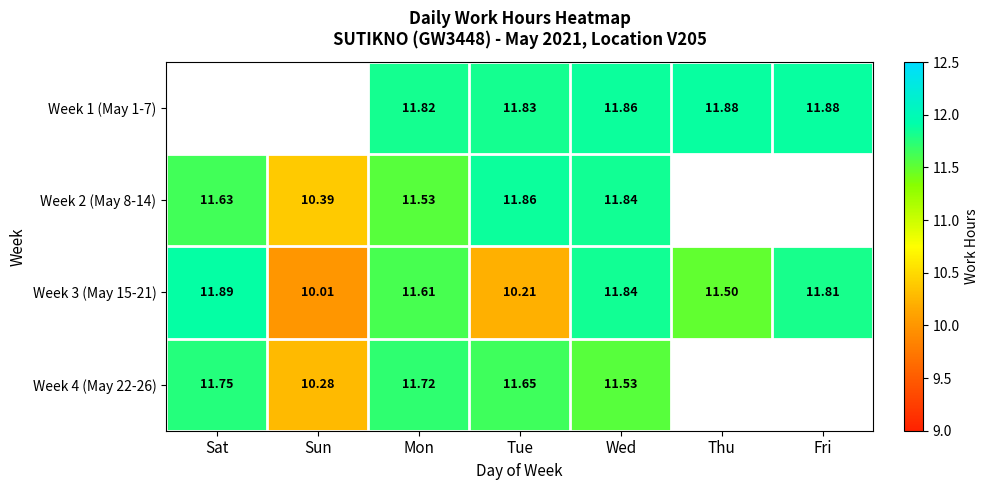

What is the total value across all series at Mon?

46.7